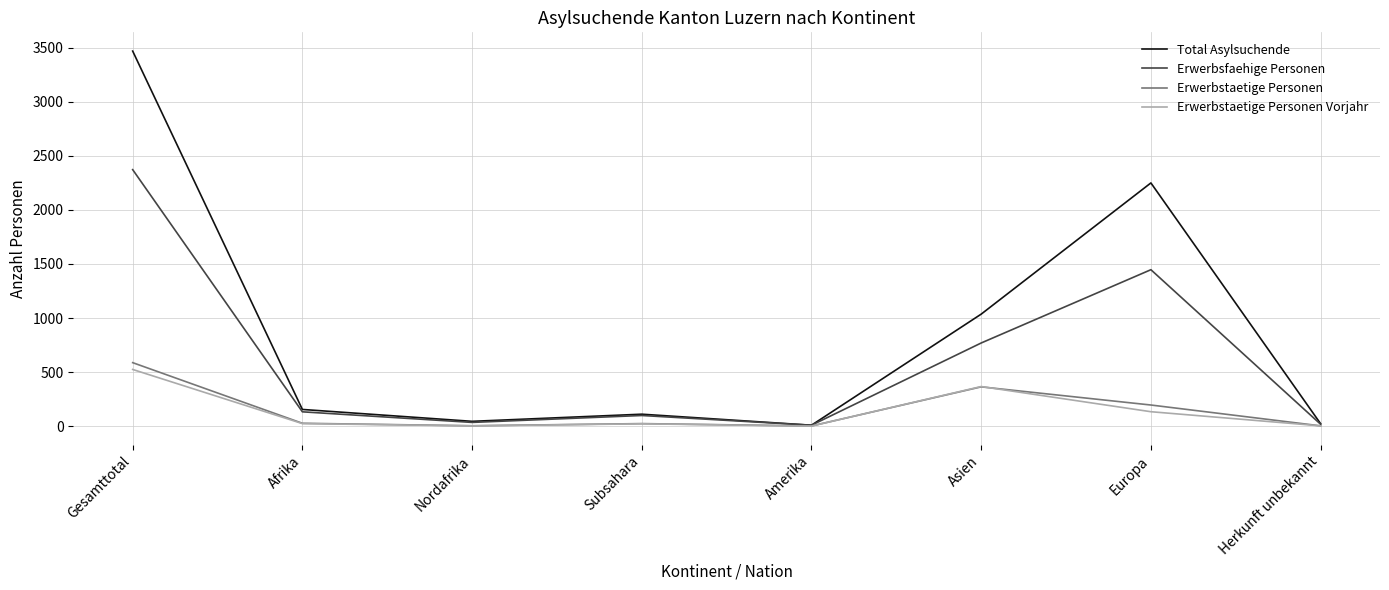

At which label is Erwerbsfaehige Personen closest to 1190?

Europa